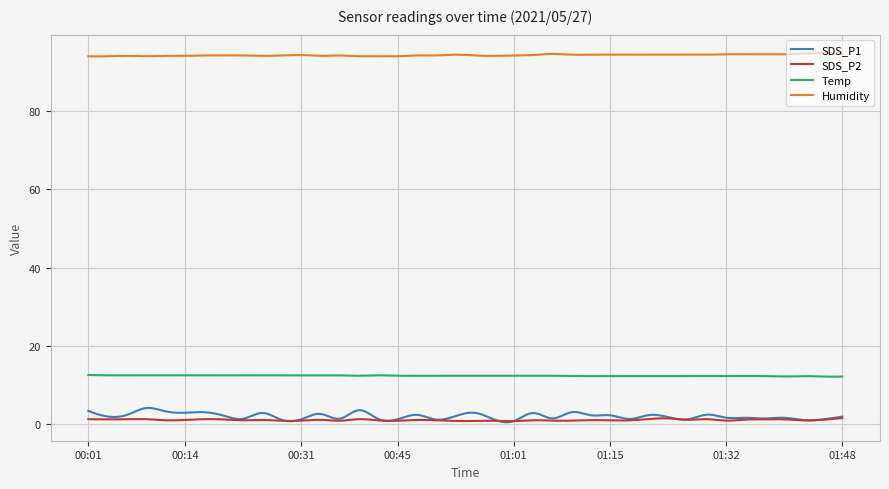

Which series has the largest total across all categories?

Humidity